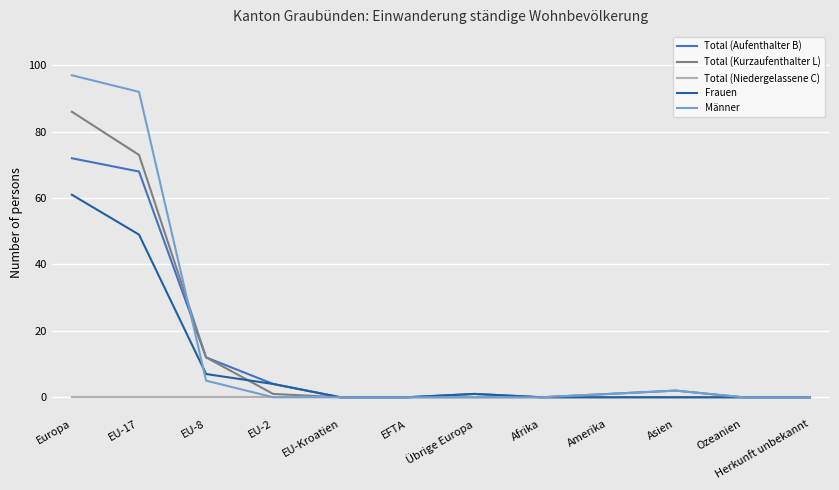

At which category is the sum across all series the highest?

Europa